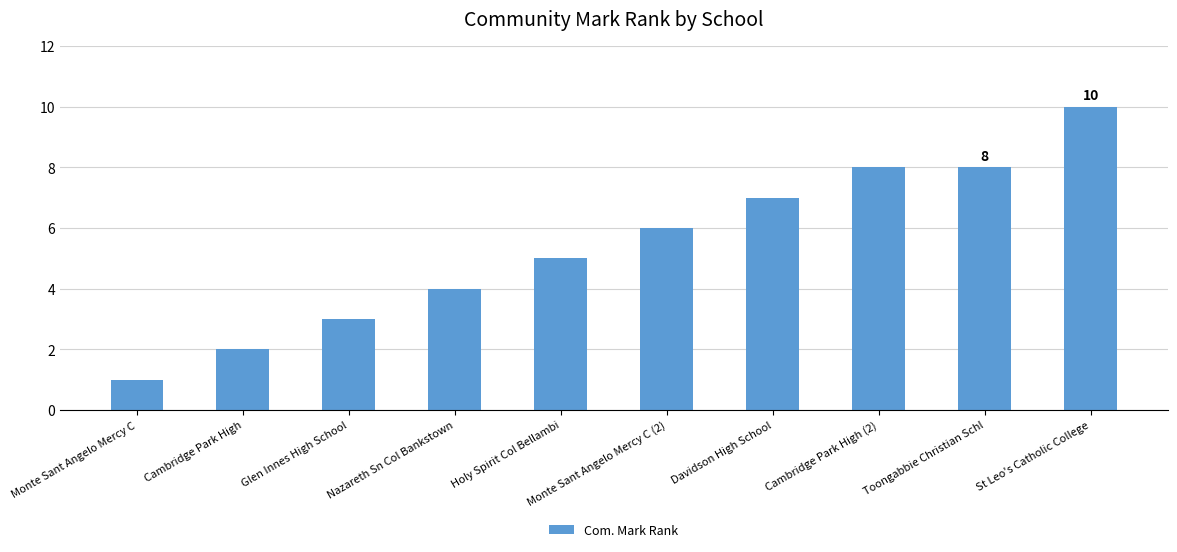

At which label is the value closest to 5?

Holy Spirit Col Bellambi